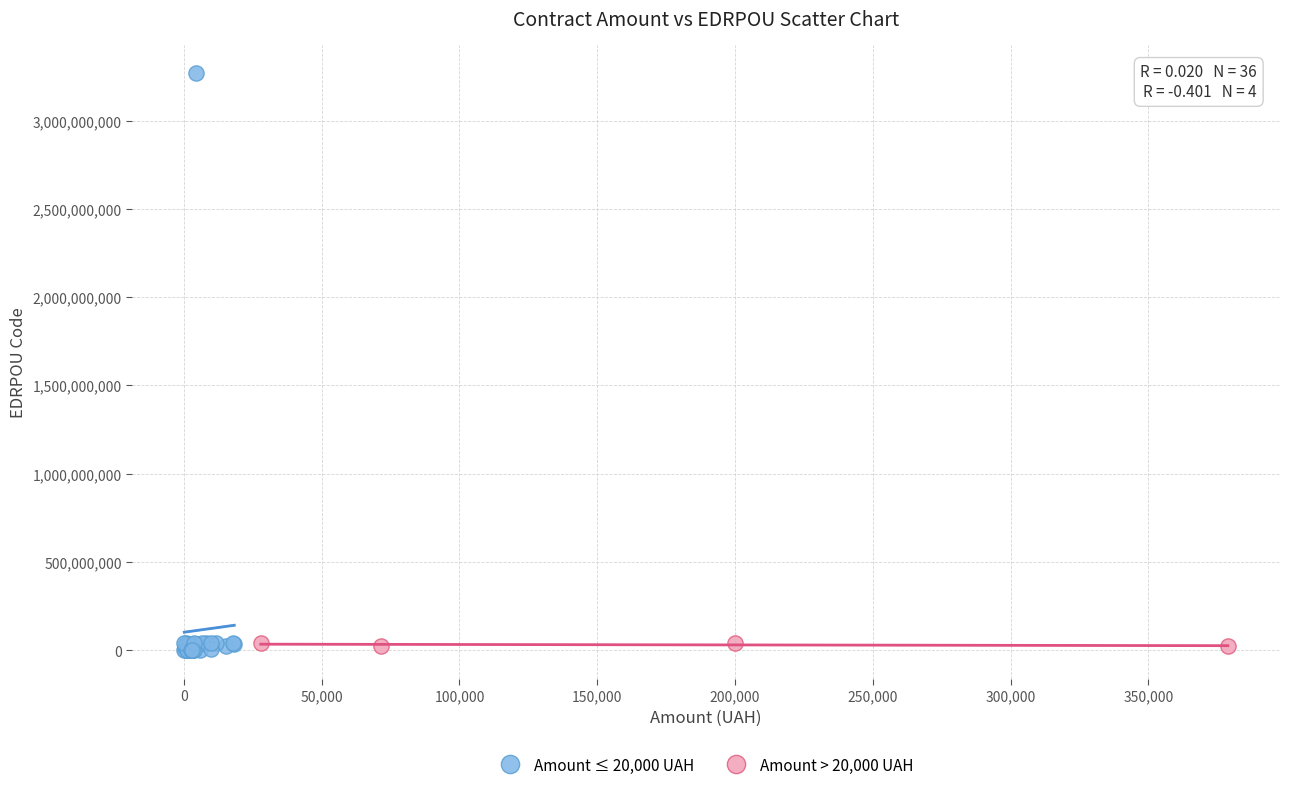

Which series has the largest Y range (max minus min)?

Amount ≤ 20,000 UAH